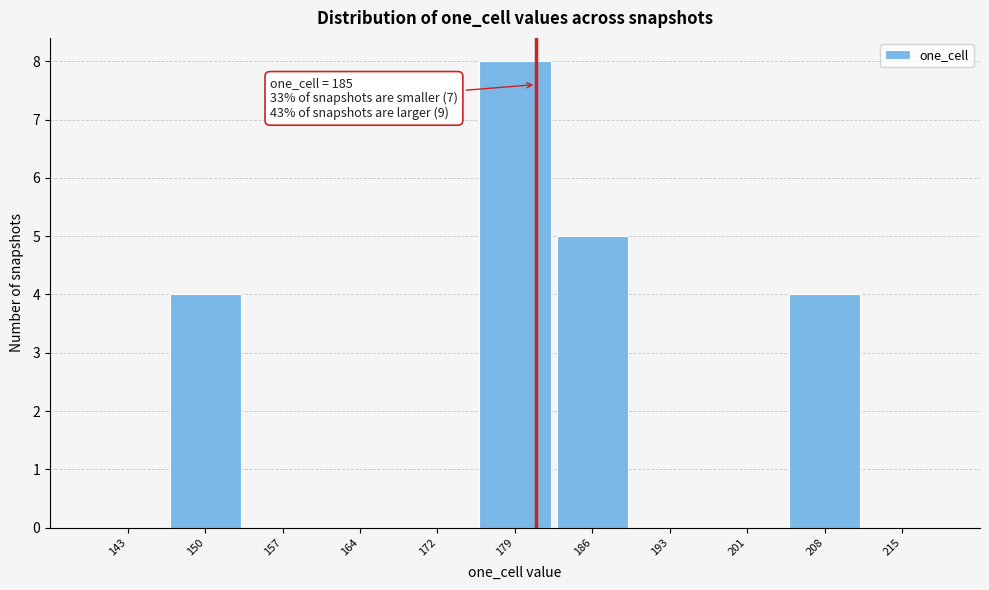

Reading right to left, what are all the values shown in this chart?

215=0	208=4	201=0	193=0	186=5	179=8	172=0	164=0	157=0	150=4	143=0